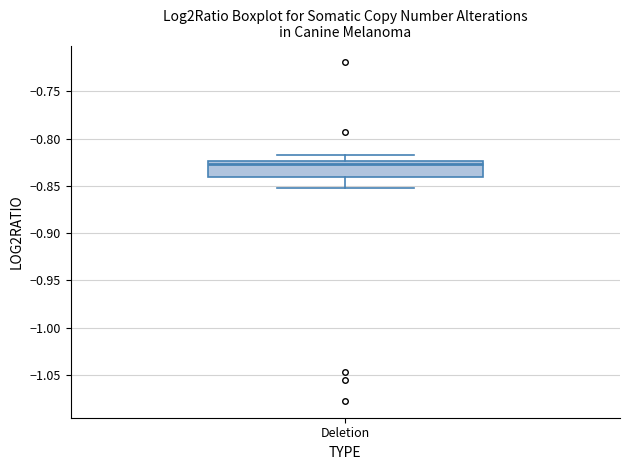

Transcribe this box plot: give where the median line is, the range the box spans, and where the two whiskers end, as read against the y-axis. The values are not printed on the chart, so give them approximately, as read against the axis.

median -0.825 (just below the box's upper edge), box -0.840 to -0.825, whiskers -0.855 to -0.820